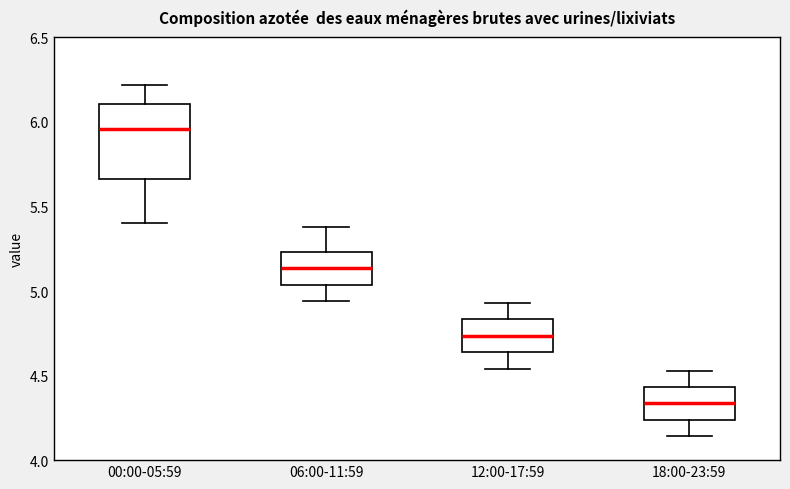

Reading left to right, transcribe this box plot: for each box, give where its median line is, the range the box spans, and where its two whiskers end, as read against the y-axis. The values are not printed on the chart, so give them approximately, as read against the axis.

00:00-05:59: median 5.95, box 5.65 to 6.10, whiskers 5.40 to 6.20
06:00-11:59: median 5.15, box 5.05 to 5.25, whiskers 4.95 to 5.40
12:00-17:59: median 4.75, box 4.65 to 4.85, whiskers 4.55 to 4.95
18:00-23:59: median 4.35, box 4.25 to 4.45, whiskers 4.15 to 4.55